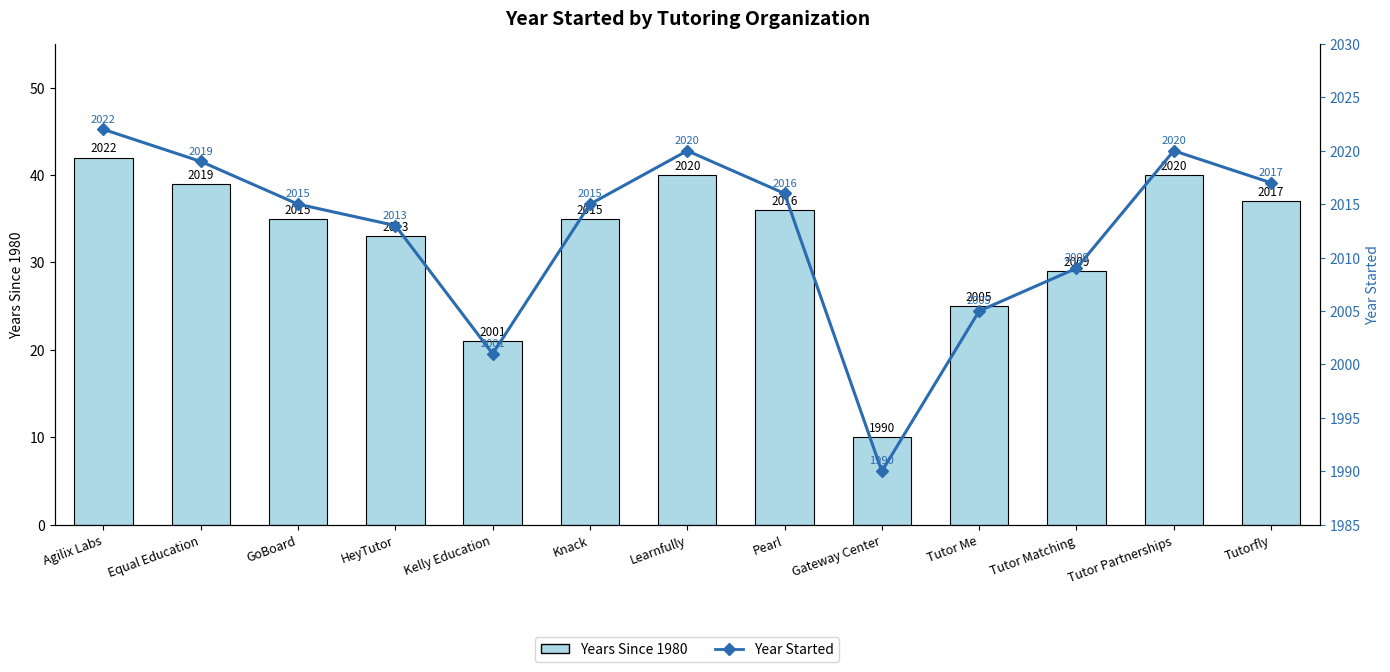

True or false: Year Started has a value of 2015 at GoBoard.

True